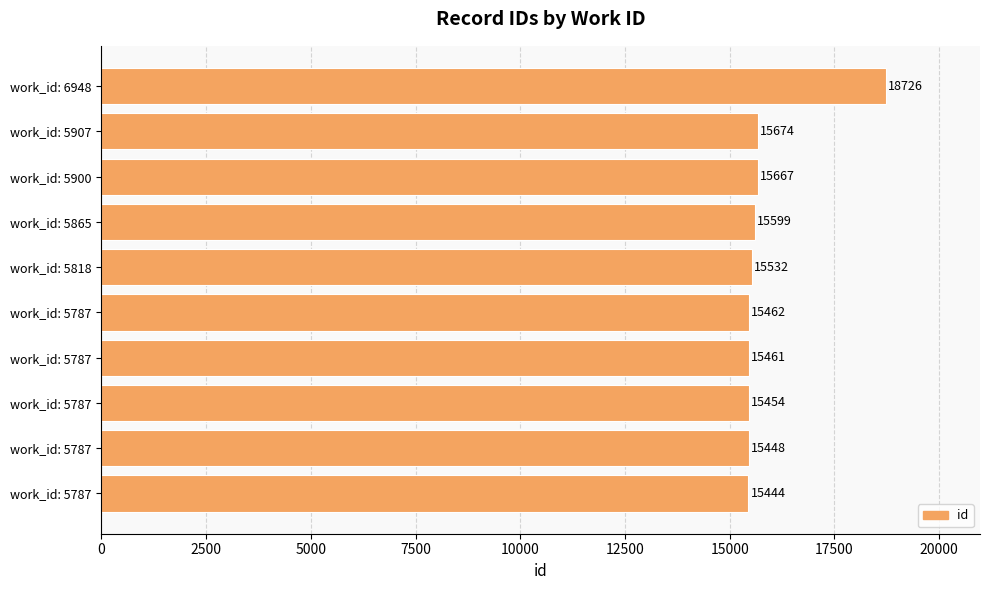

At which label is the value closest to 17085?

work_id: 5907